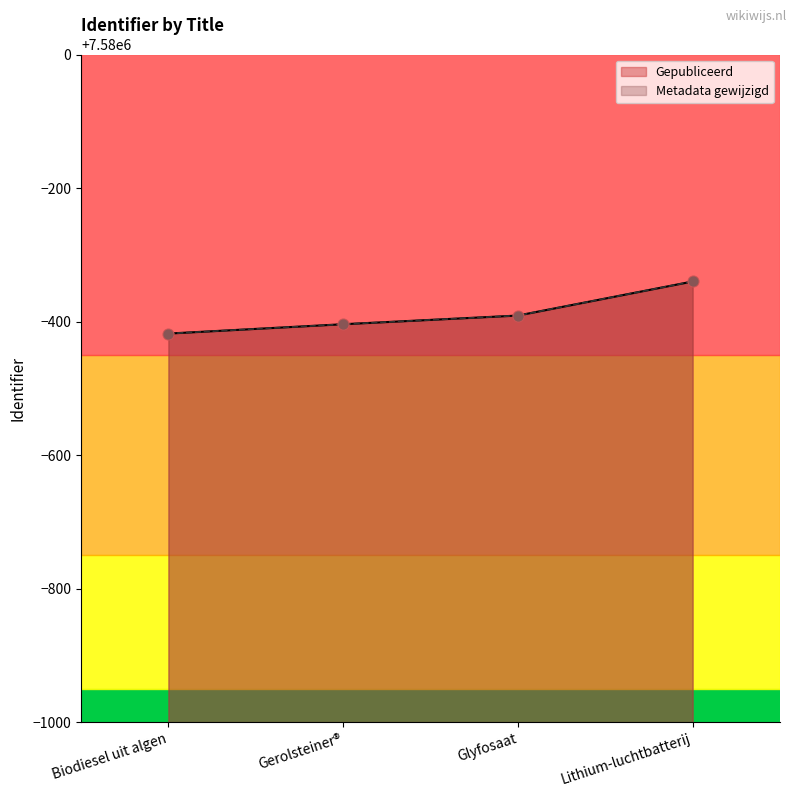

Which series has the widest spread of Y values?

Gepubliceerd